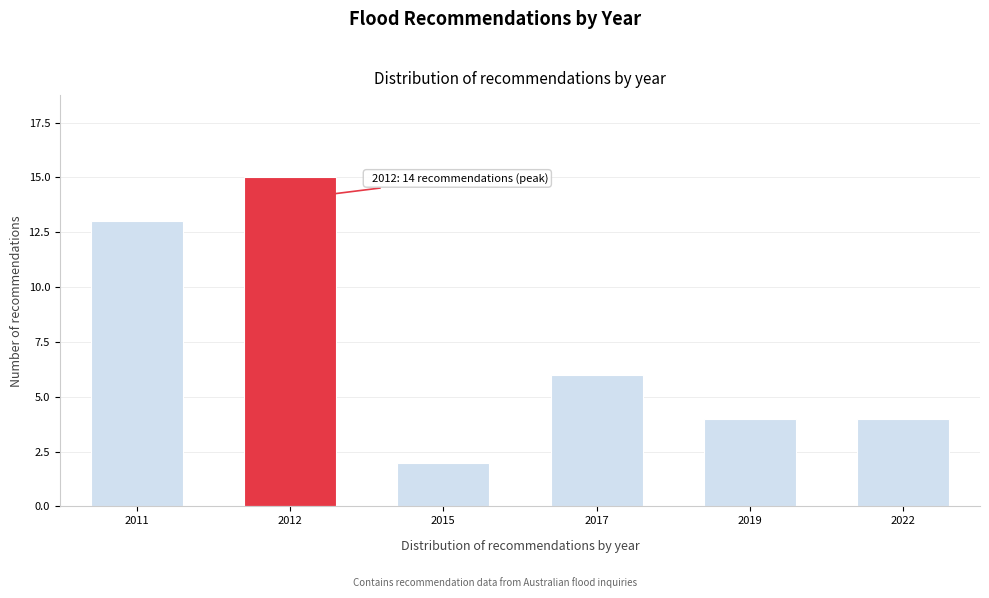

Reading left to right, transcribe all the data shown in this chart.

13	15	2	6	4	4